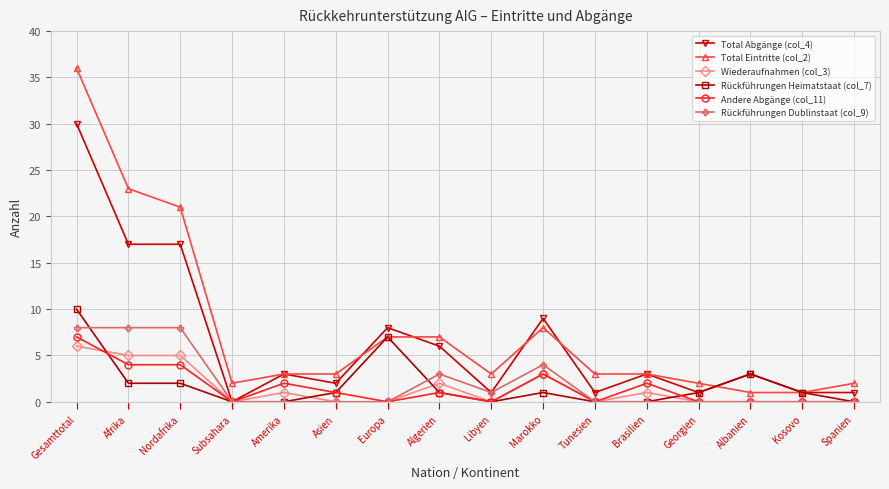

Is the value of Total Eintritte (col_2) at Amerika greater than the value of Rückführungen Heimatstaat (col_7) at Marokko?

Yes